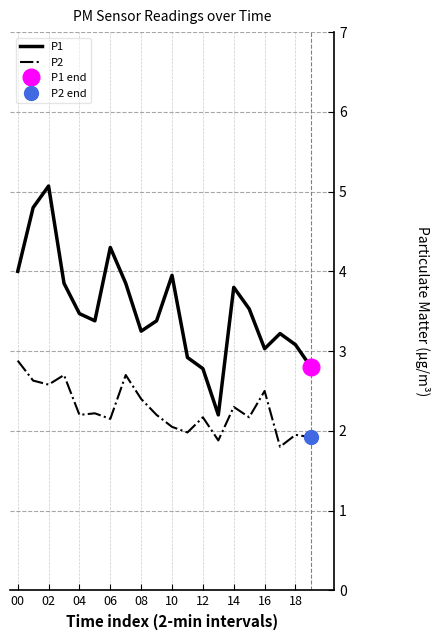

What is the total value across all series at 17?

5.0